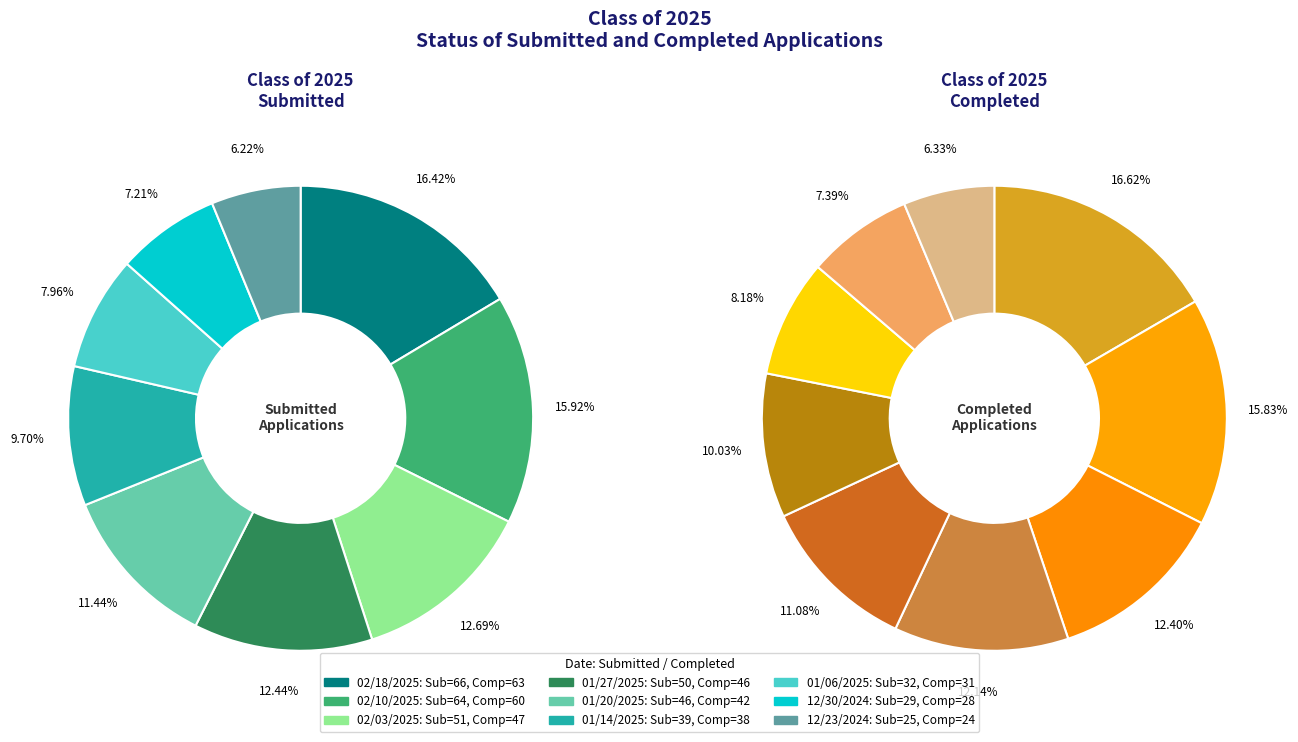

Which category has the smallest portion of the pie?

12/23/2024